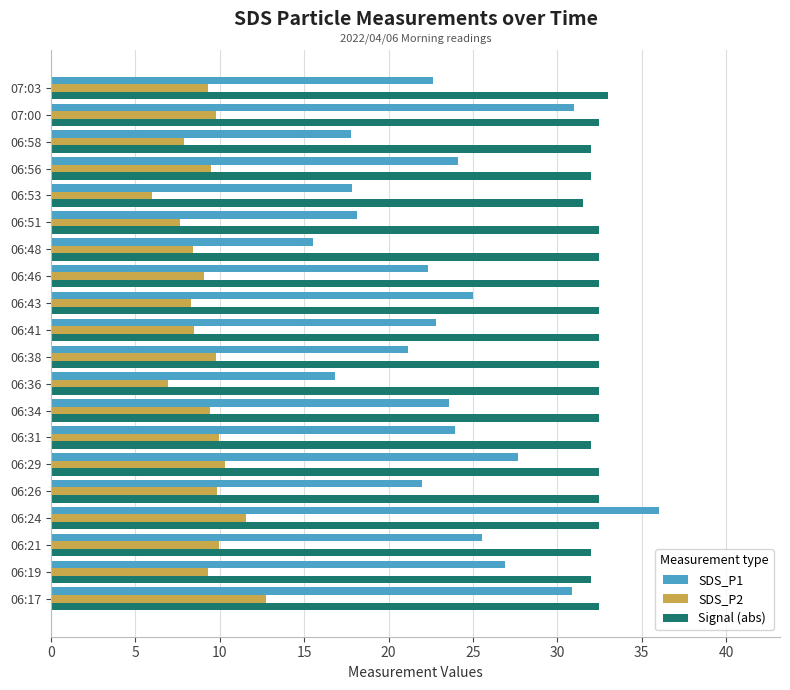

Between 06:31 and 06:48, which series saw the biggest shift?

SDS_P1